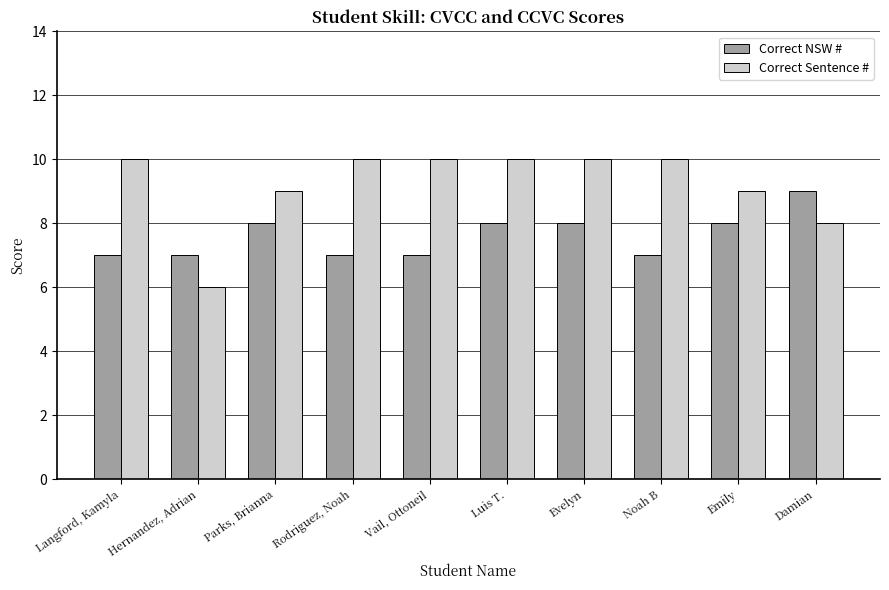

Reading left to right, extract all data points from this chart.

Correct NSW #: Langford, Kamyla=7	Hernandez, Adrian=7	Parks, Brianna=8	Rodriguez, Noah=7	Vail, Ottoneil=7	Luis T.=8	Evelyn=8	Noah B=7	Emily=8	Damian=9
Correct Sentence #: Langford, Kamyla=10	Hernandez, Adrian=6	Parks, Brianna=9	Rodriguez, Noah=10	Vail, Ottoneil=10	Luis T.=10	Evelyn=10	Noah B=10	Emily=9	Damian=8